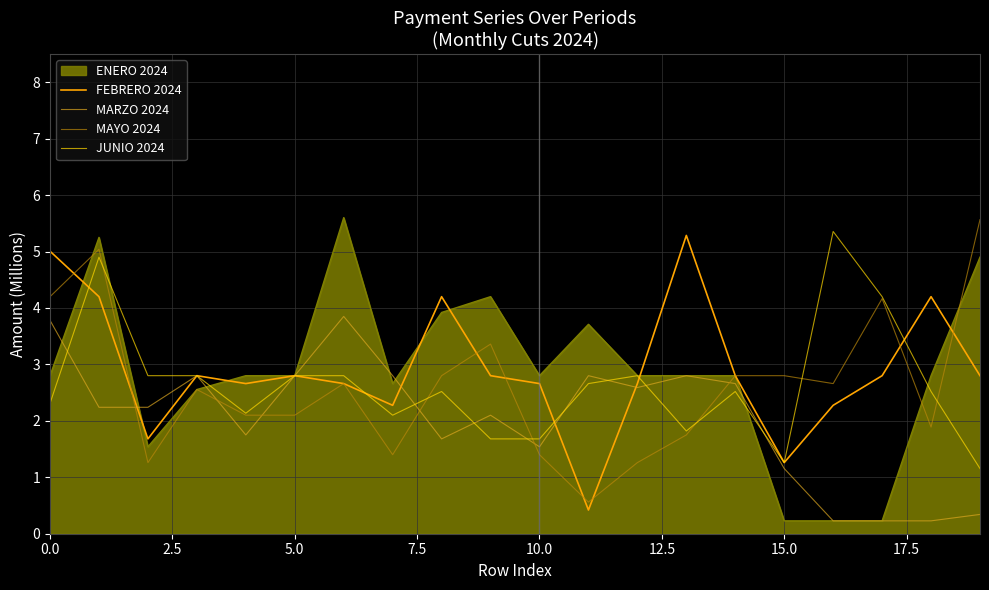

Which series has the largest range (max minus min)?

ENERO 2024